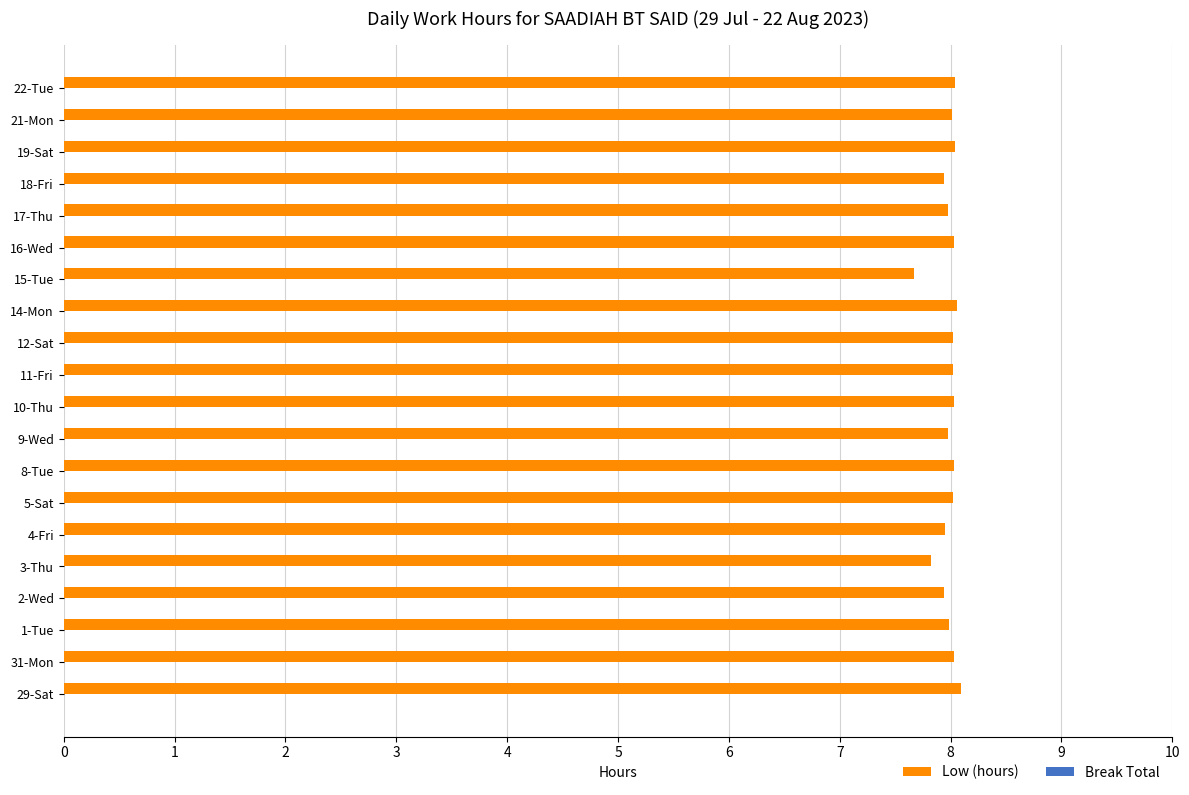

What is the approximate value at 5-Sat?

8.0